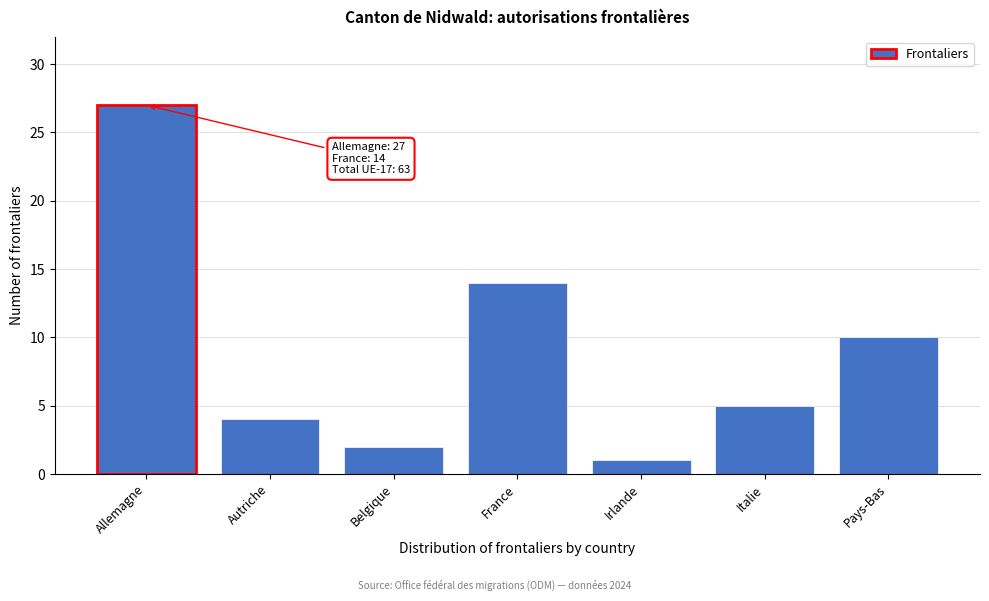

Reading left to right, transcribe all the data shown in this chart.

27	4	2	14	1	5	10